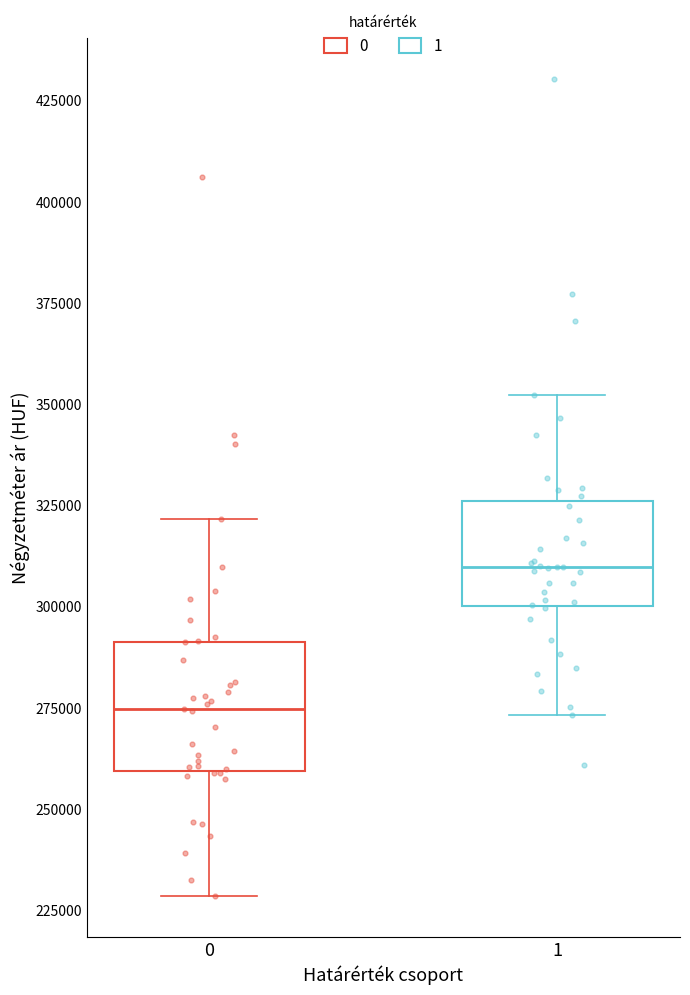

Comparing the boxes themselves (not the whiskers), which one is the tallest?

0